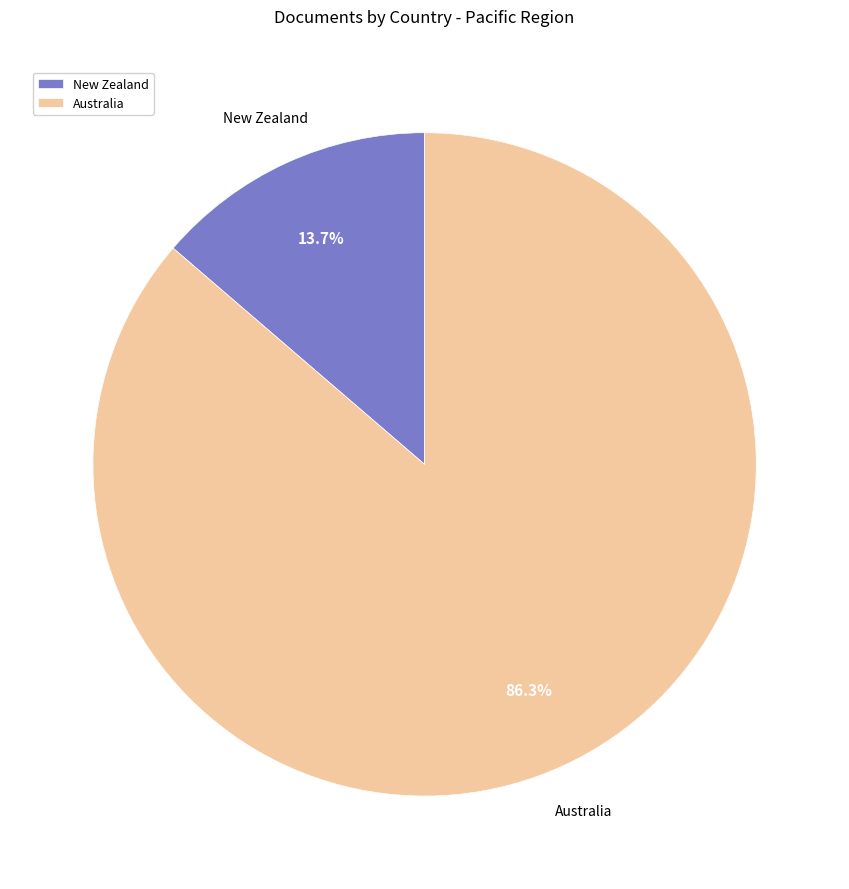

To the nearest percent, what is the difference between the largest and smallest slice percentages?

73%